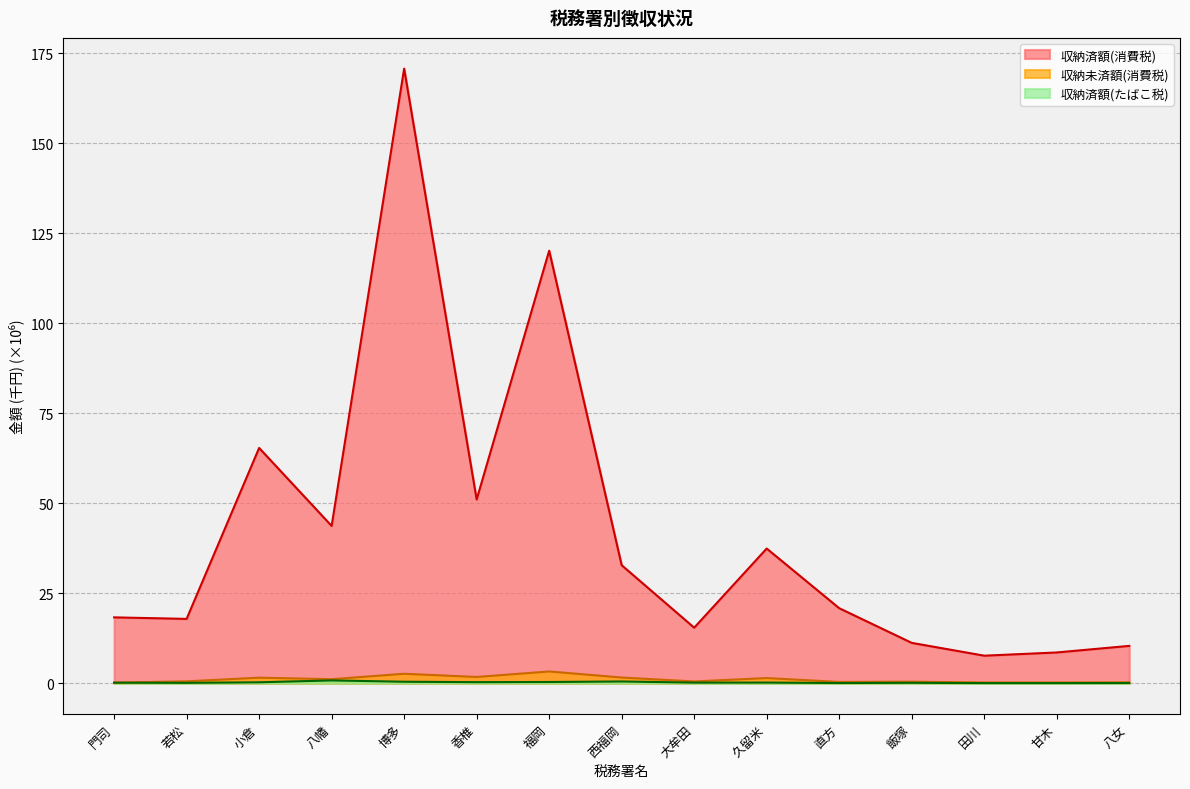

Is the value of 収納未済額(消費税) at 直方 greater than the value of 収納済額(たばこ税) at 香椎?

Yes